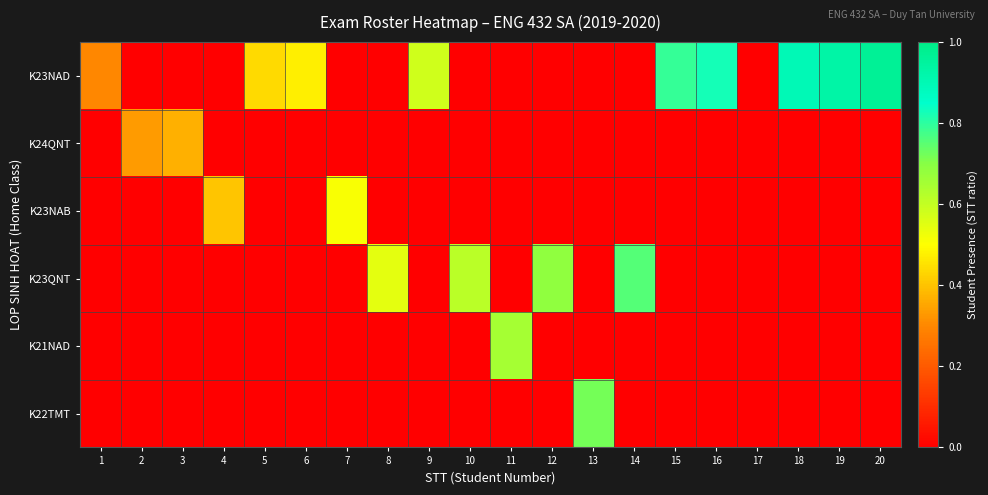

Which series has the largest total across all categories?

K23NAD